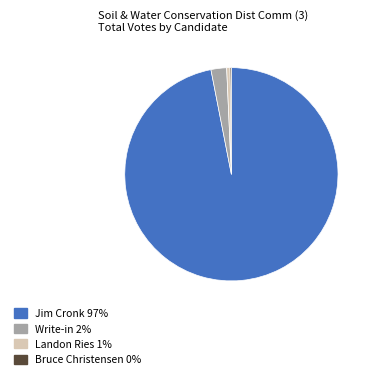

True or false: Landon Ries accounts for 1% of the total.

True